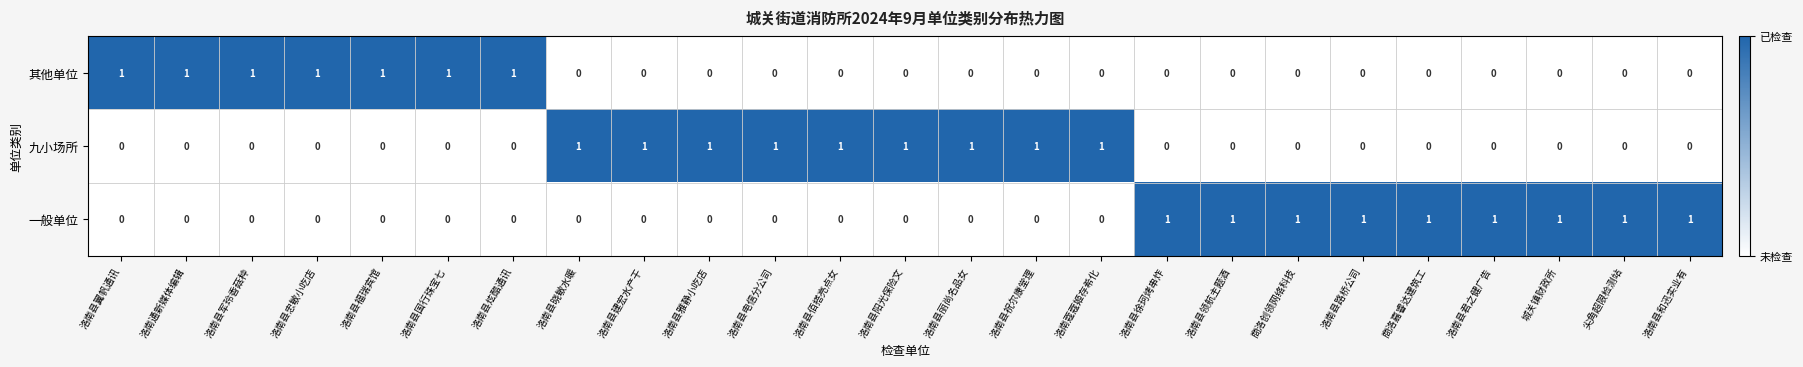

True or false: 其他单位 has a value of 0 at 洛南县佰搭亮点女.

True